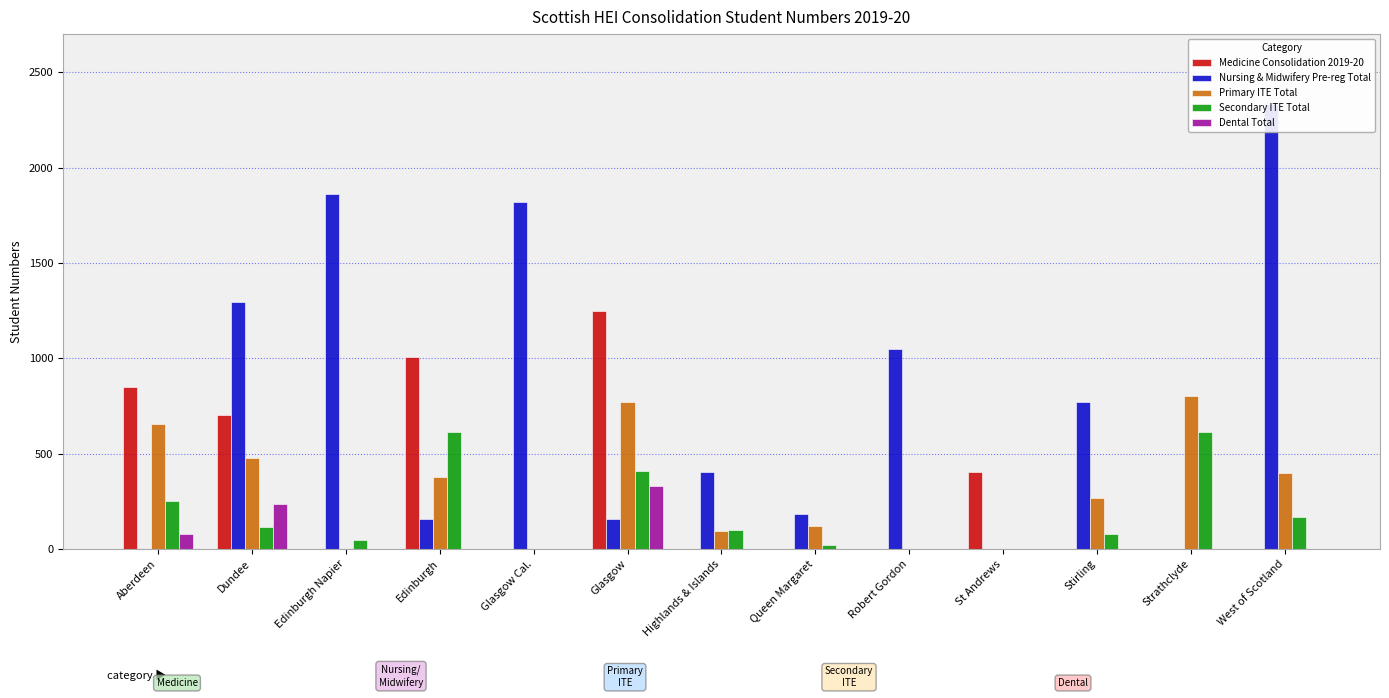

True or false: Nursing & Midwifery Pre-reg Total has a value of 852 at Aberdeen.

False